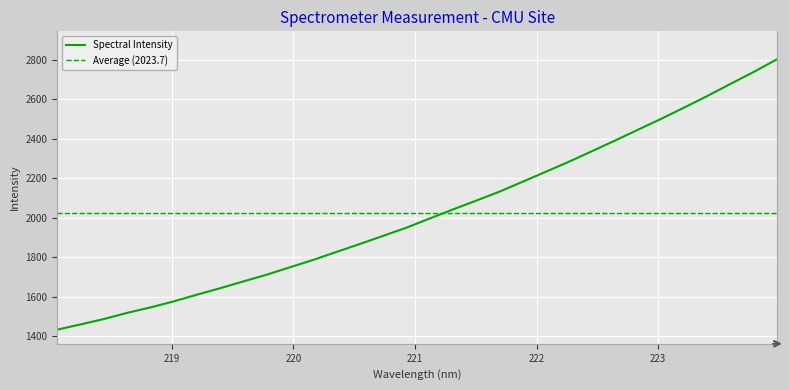

True or false: the data shows 559.0 at 223.0264.

False